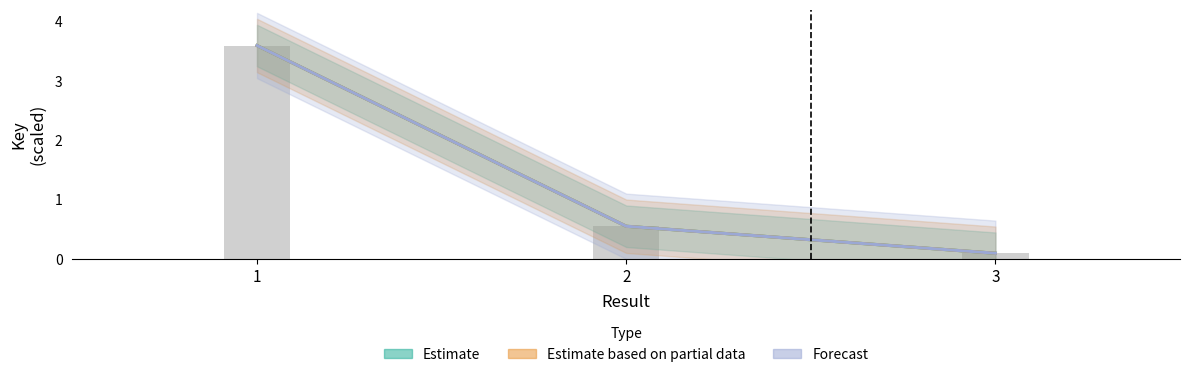

Reading left to right, list all the values displayed in this chart.

Estimate: 1=3.6	2=0.6	3=0.1
Estimate based on partial data: 1=3.6	2=0.6	3=0.1
Forecast: 1=3.6	2=0.6	3=0.1